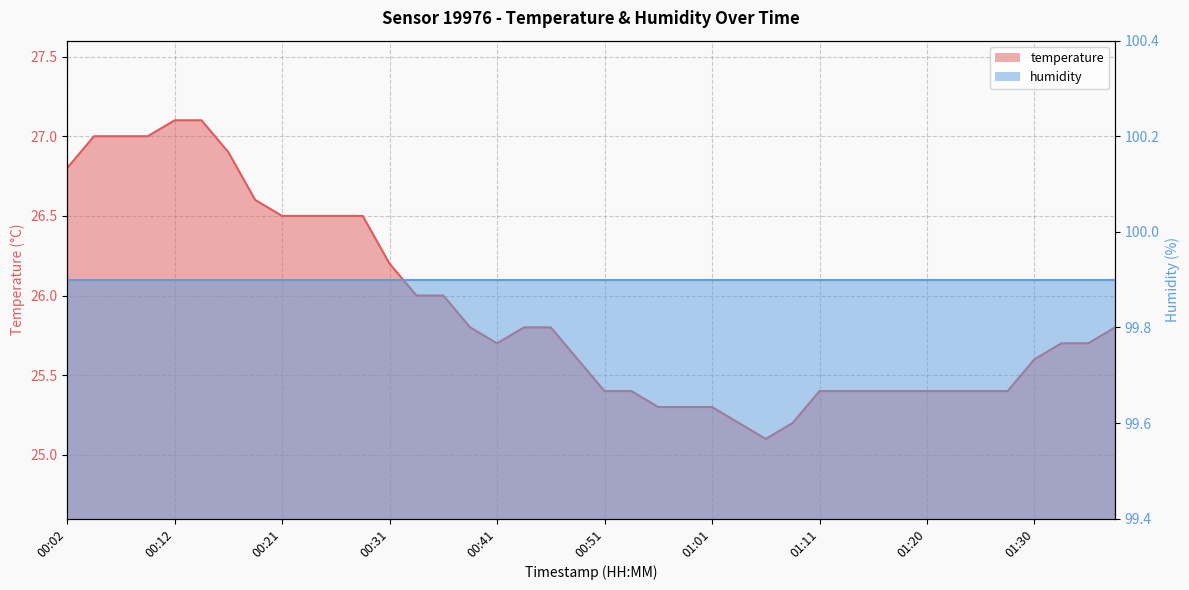

What value does the data have at 00:29?

26.5